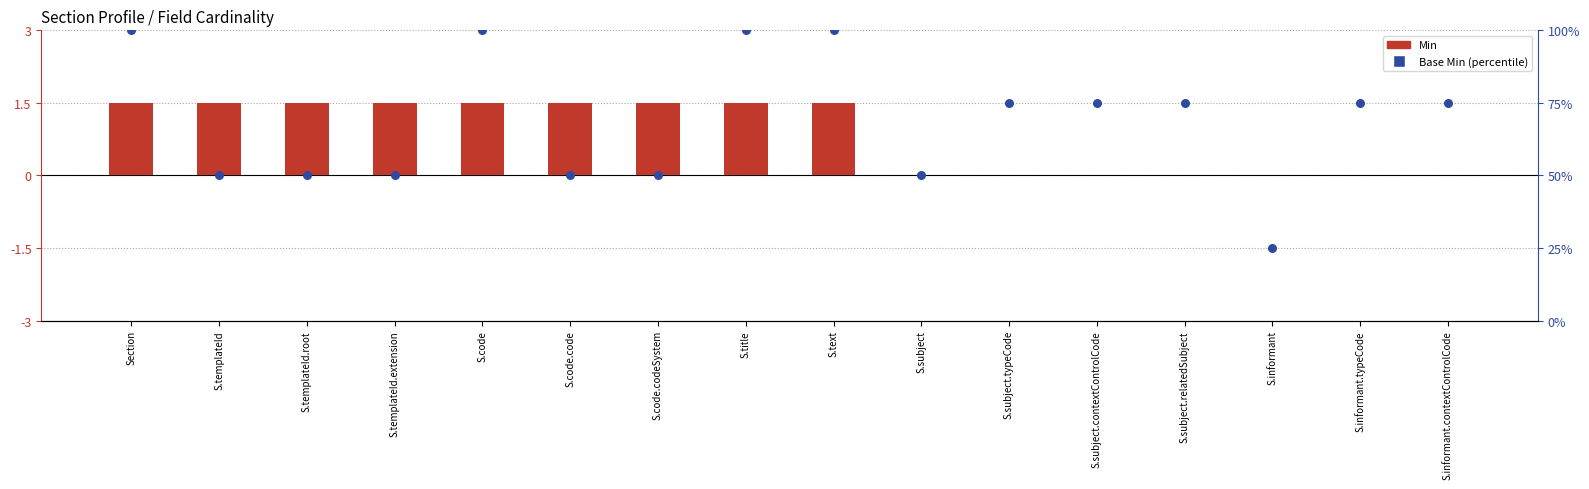

Which series has the largest Y range (max minus min)?

Base Min (percentile)